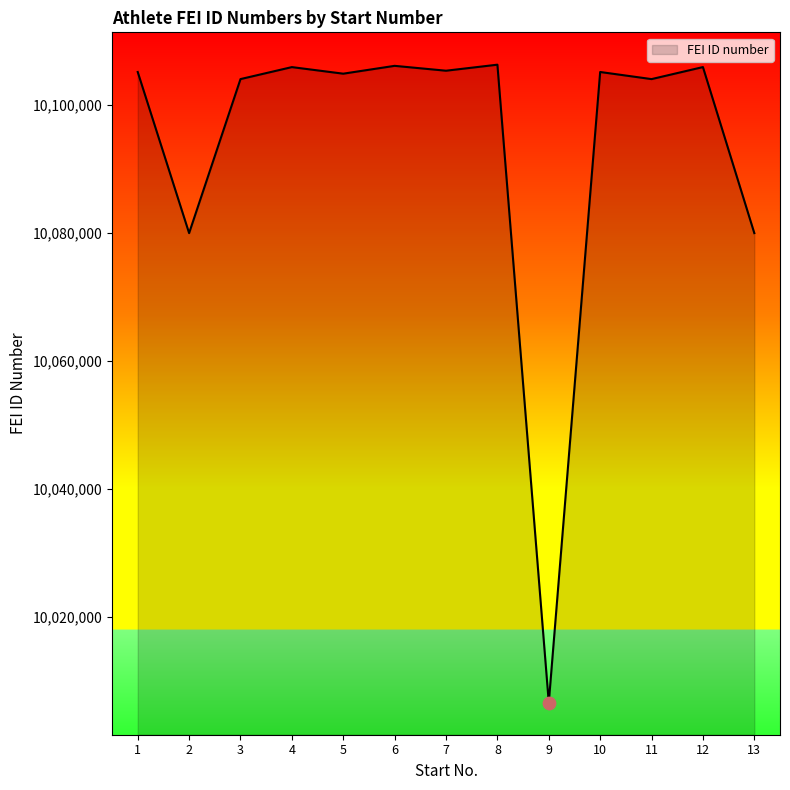

Approximately how many times larger is the value at 13 compared to 7?

1.0